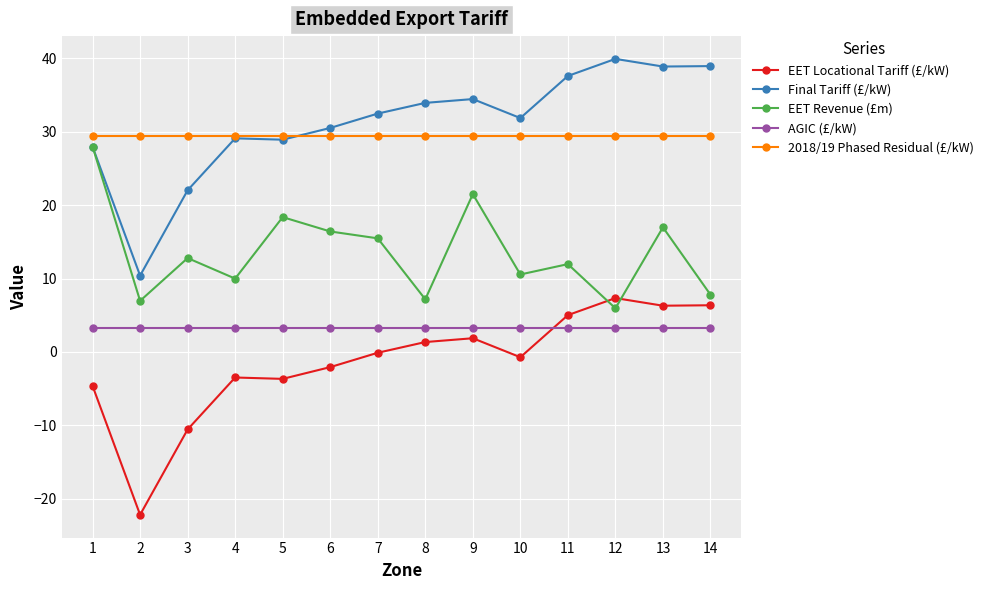

Is the value of EET Locational Tariff (£/kW) at 9 greater than the value of AGIC (£/kW) at 12?

No